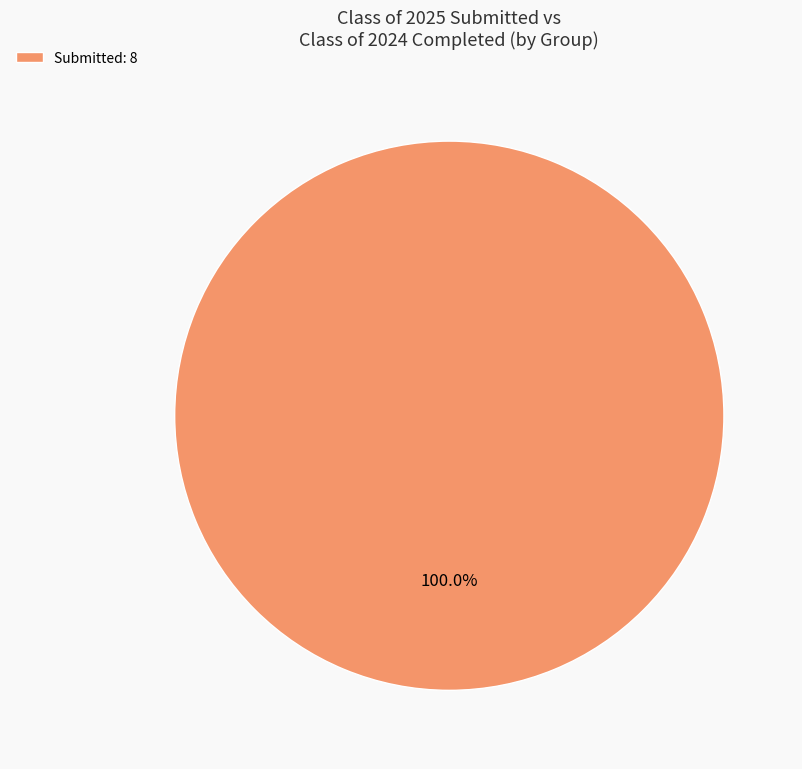

Is Submitted: 8 the majority of the pie?

Yes